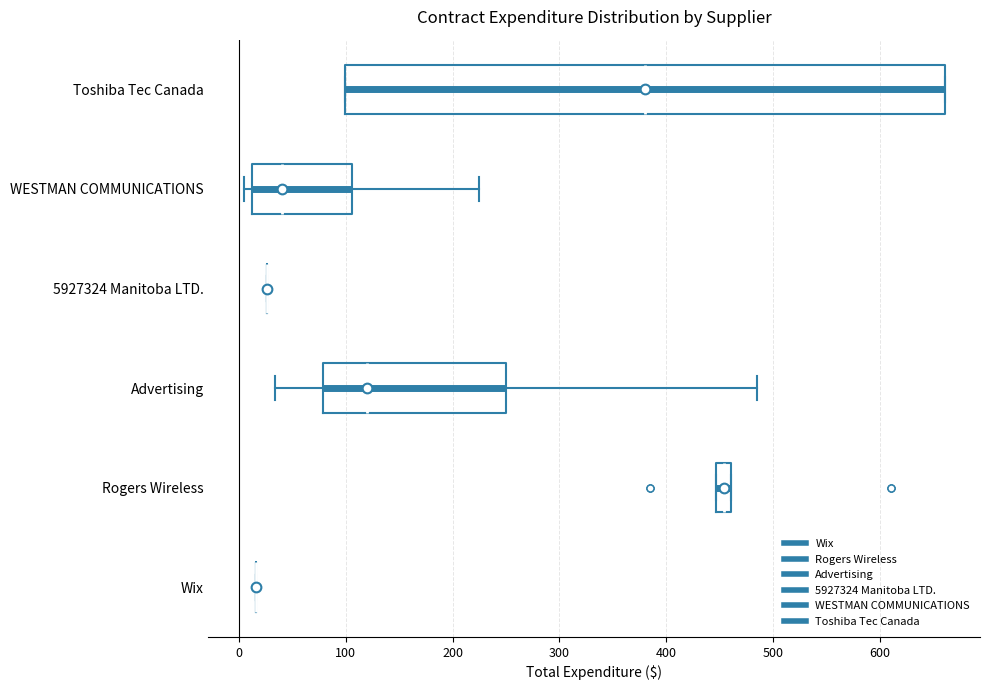

Comparing the boxes themselves (not the whiskers), which one is the widest?

Toshiba Tec Canada